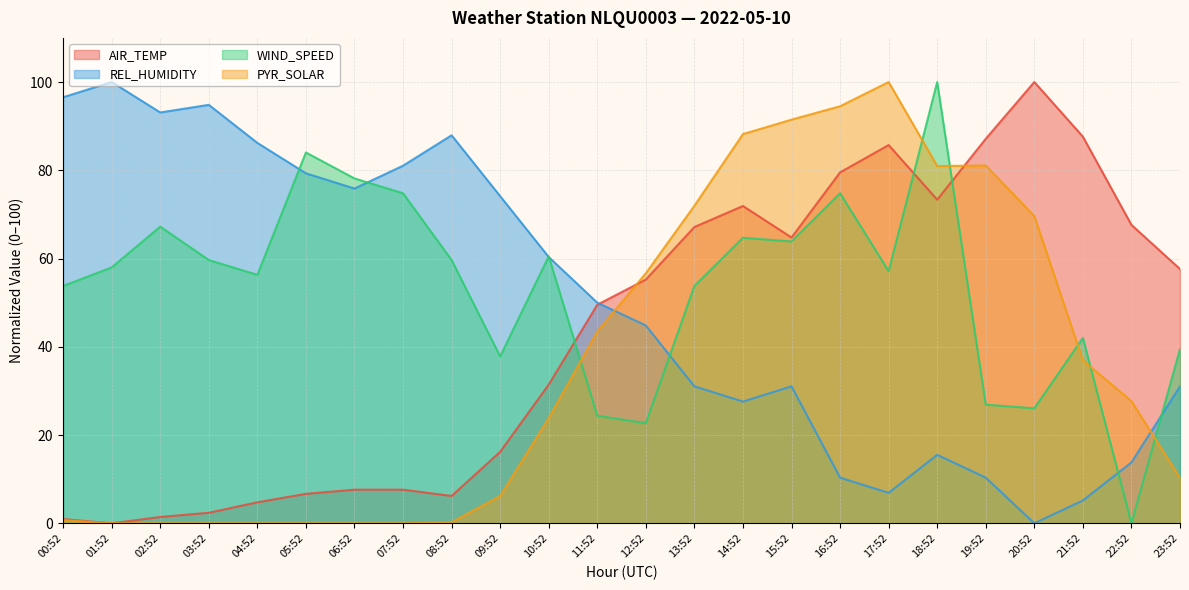

Is it true that AIR_TEMP equals 0.3 at 00:52?

False